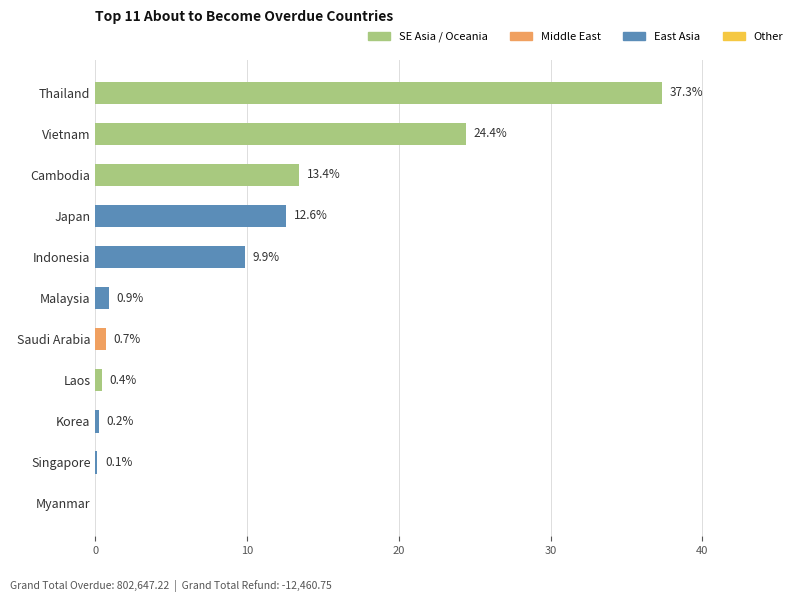

What is the average value?

9.1